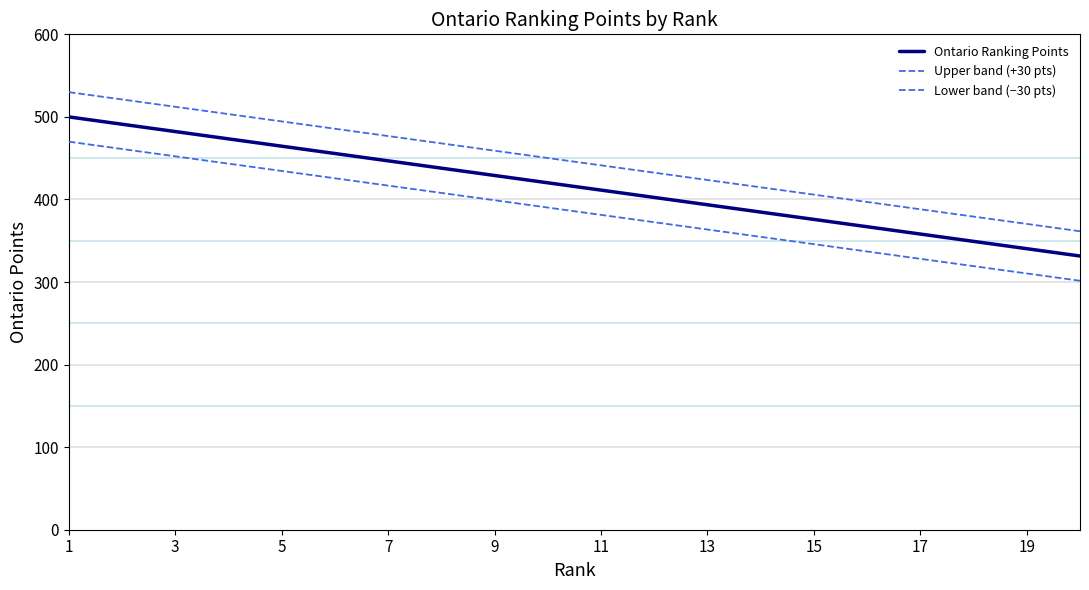

Is this an area chart (filled region under the line)?

No